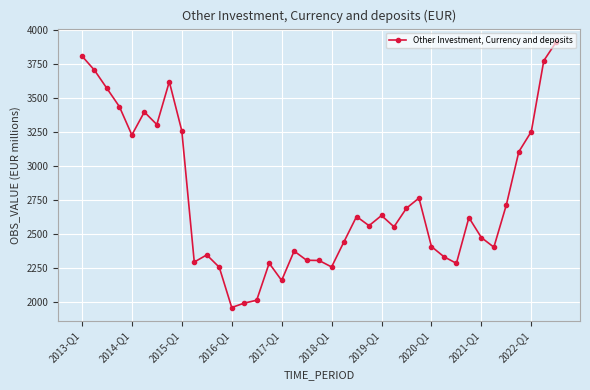

What is the greatest value displayed?

3914.8